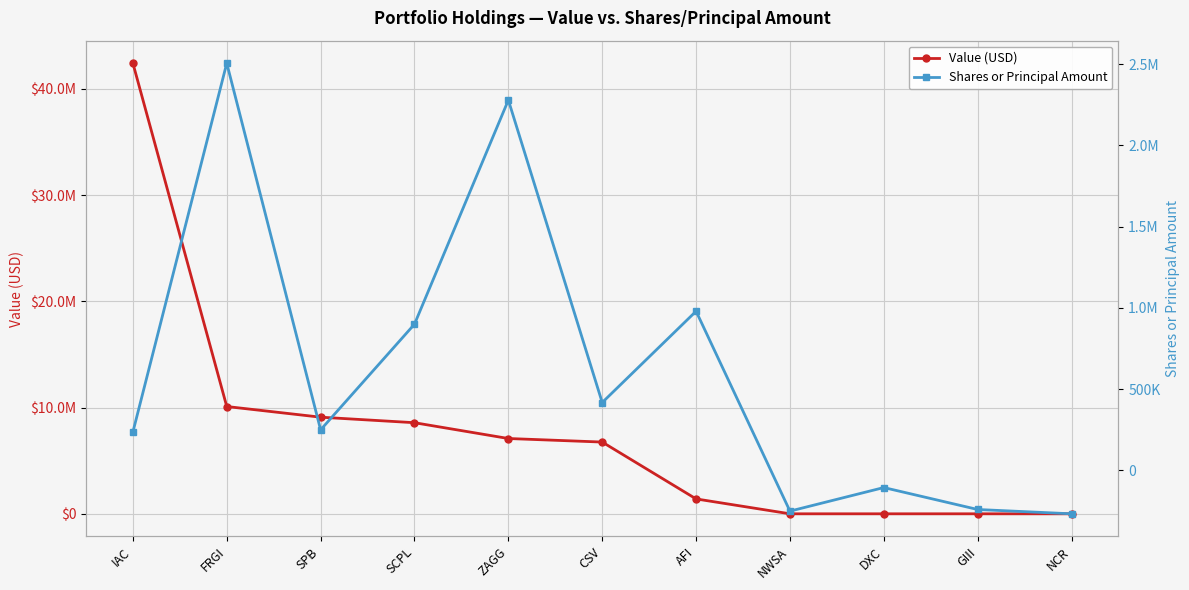

At how many categories does at least one series exceed 27568820?

1